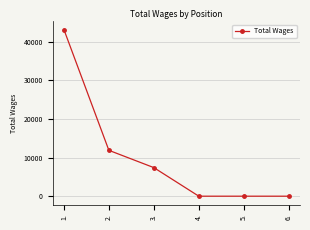

Is it true that the value at 1. is 61894?

False